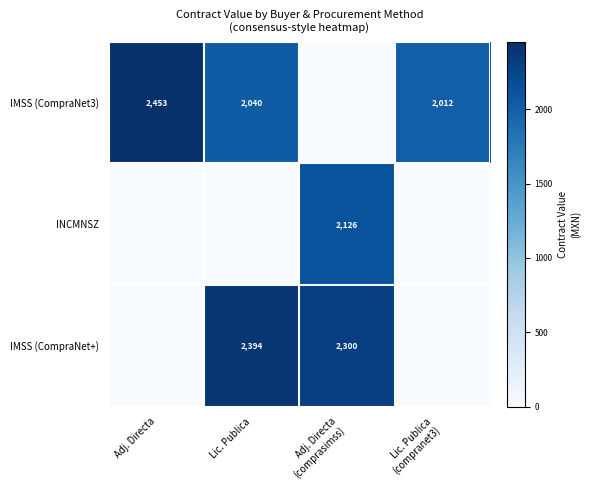

True or false: IMSS (CompraNet3) has a value of 2453 at Adj. Directa.

True